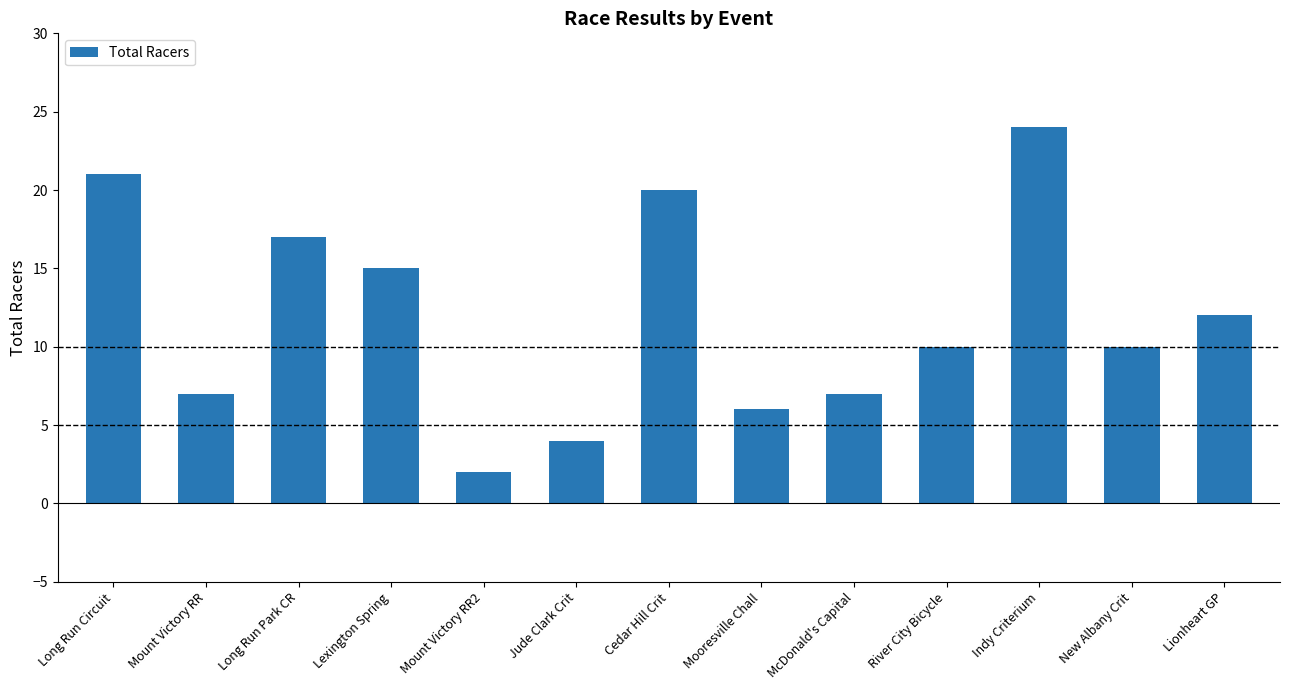

What value does the data have at Mooresville Chall?

6